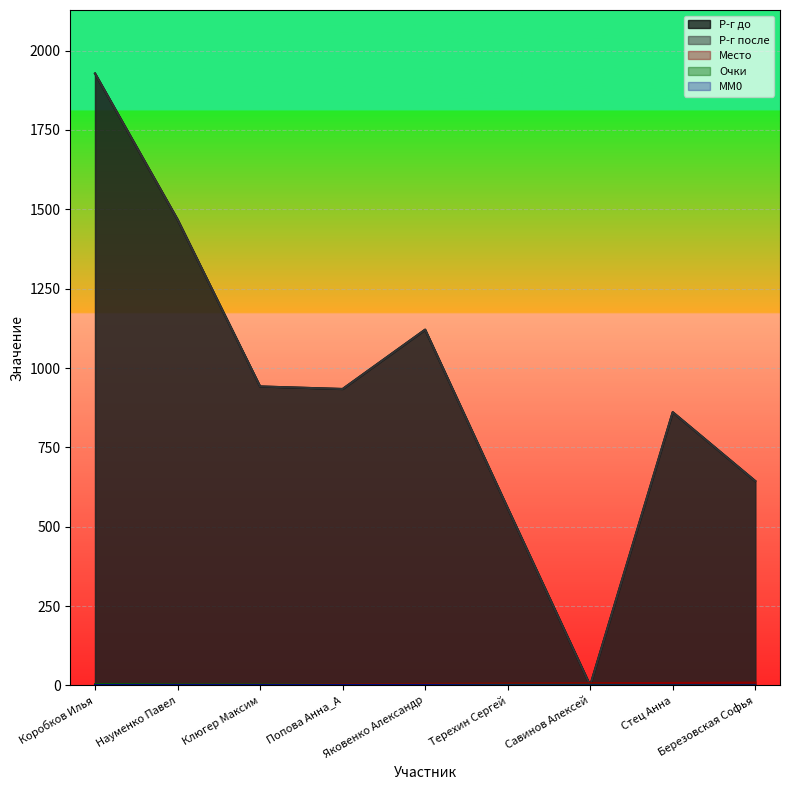

Read the Р-г до value at Коробков Илья.

1928